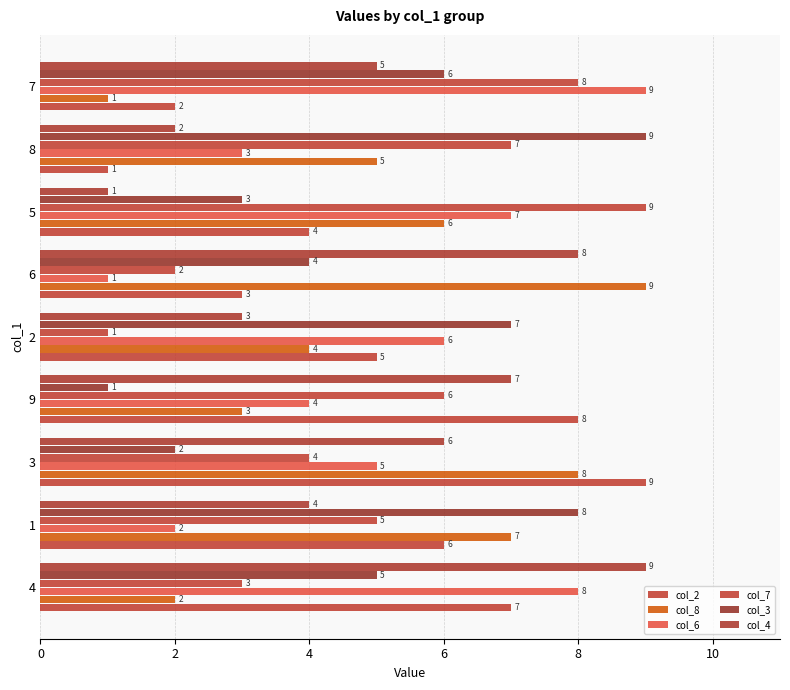

Reading left to right, what are all the values shown in this chart?

col_2: 7	6	9	8	5	3	4	1	2
col_8: 2	7	8	3	4	9	6	5	1
col_6: 8	2	5	4	6	1	7	3	9
col_7: 3	5	4	6	1	2	9	7	8
col_3: 5	8	2	1	7	4	3	9	6
col_4: 9	4	6	7	3	8	1	2	5